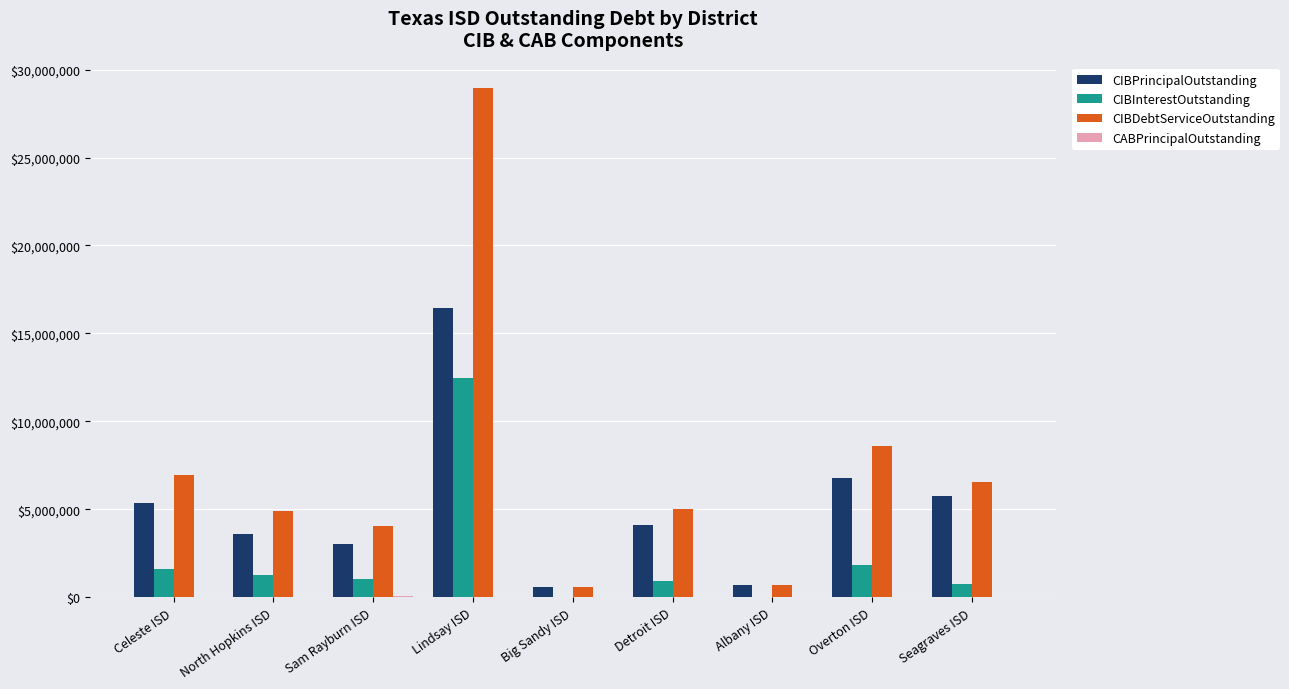

What is the difference between the CIBPrincipalOutstanding values at Celeste ISD and Albany ISD?

4644000.0